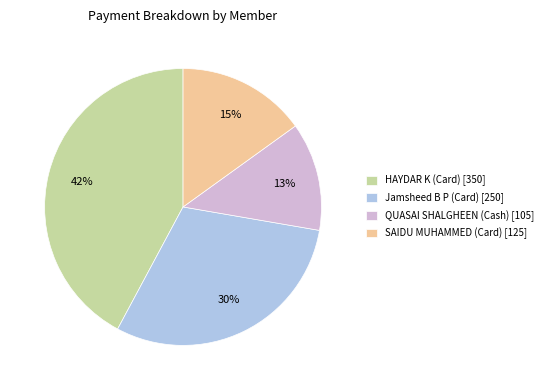

Which slice is the largest?

HAYDAR K (Card)